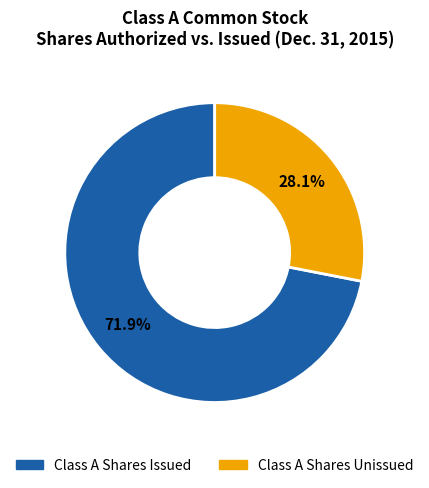

Is there a majority slice in this chart?

Yes